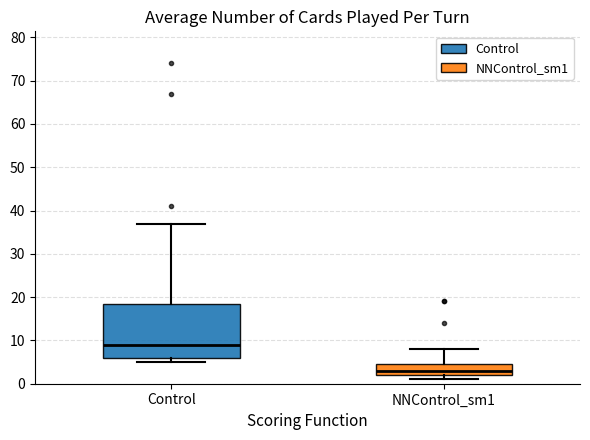

Reading left to right, transcribe this box plot: for each box, give where its median line is, the range the box spans, and where its two whiskers end, as read against the y-axis. The values are not printed on the chart, so give them approximately, as read against the axis.

Control: median 9, box 6 to 19, whiskers 5 to 37
NNControl_sm1: median 3, box 2 to 5, whiskers 1 to 8